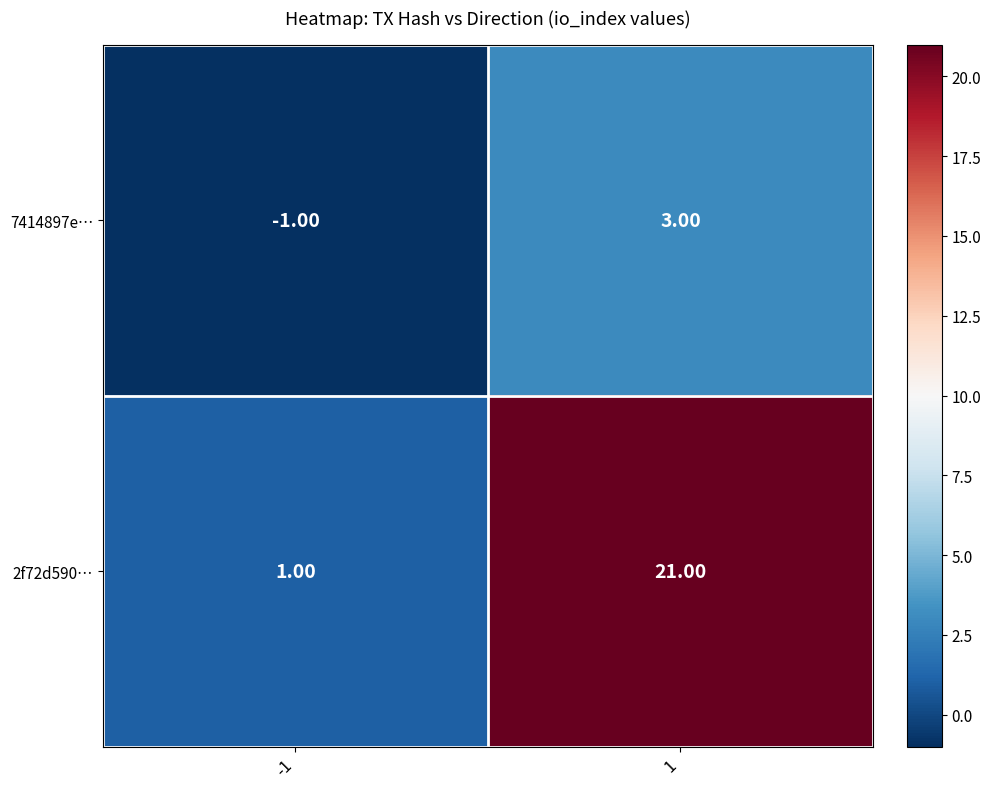

What is the total value across all series at 1?

24